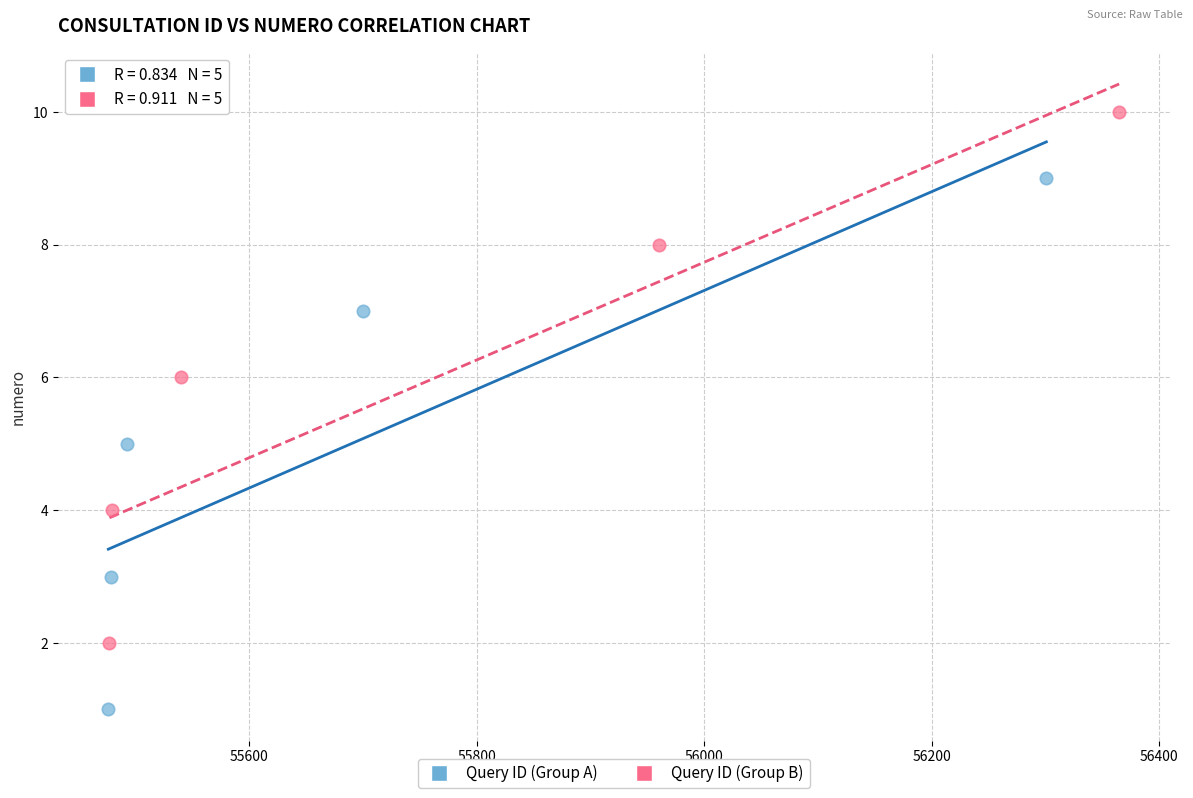

Which series reaches the minimum Y coordinate?

Query ID (Group A)